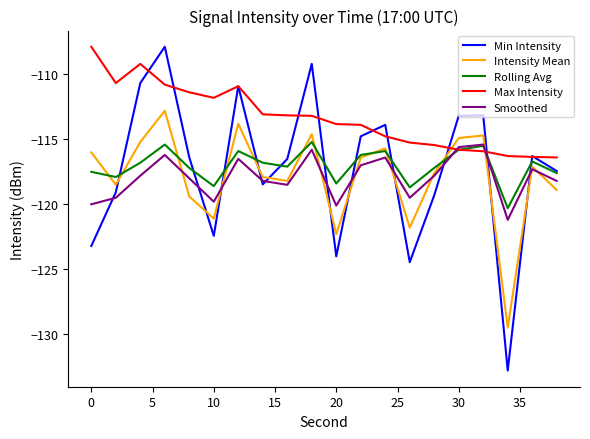

How many intersections are there between Intensity Mean and Min Intensity?

11